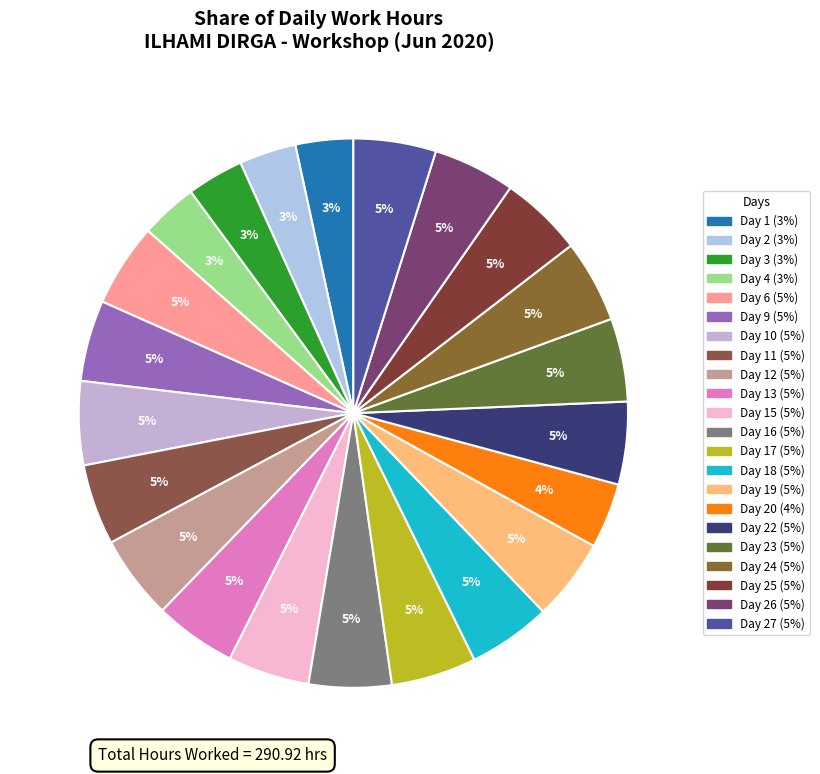

Count the number of slices in the pie.

22